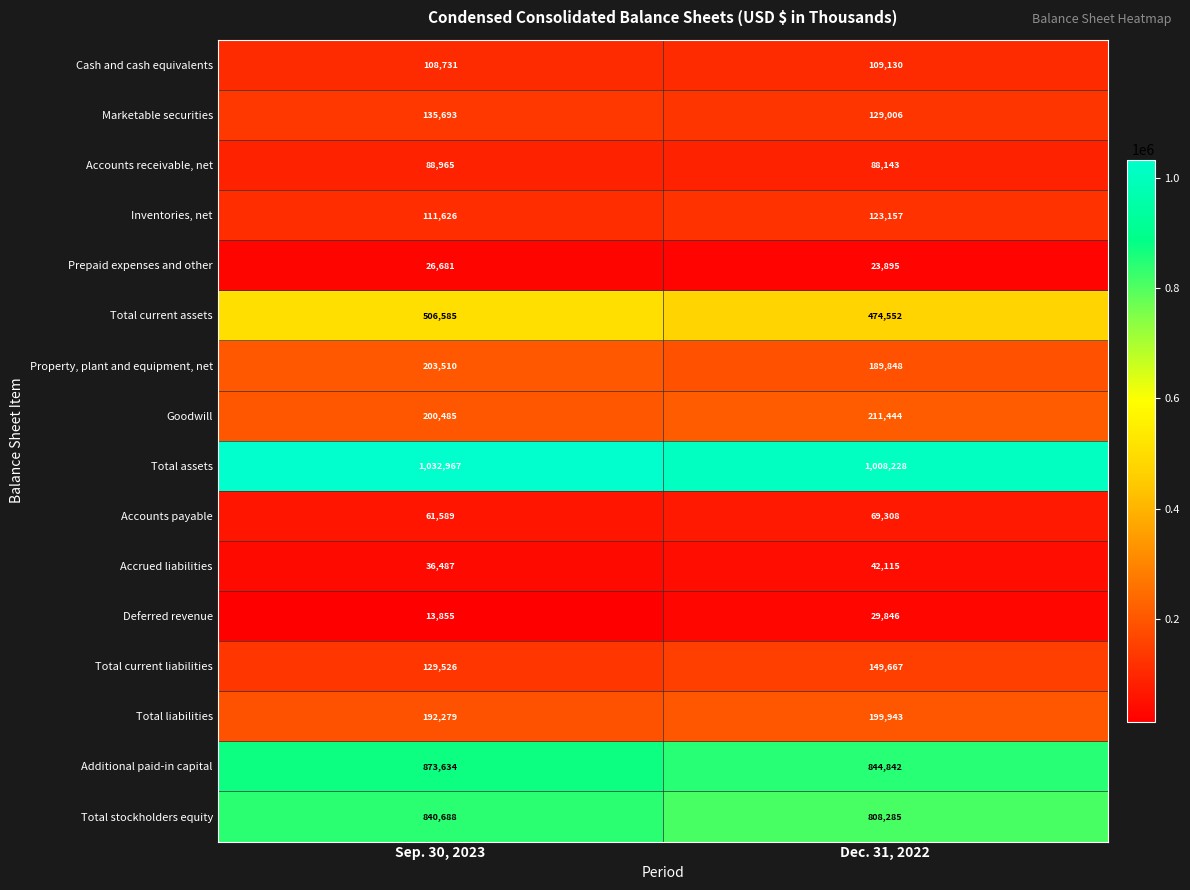

What is the maximum value shown in the chart?

1032967